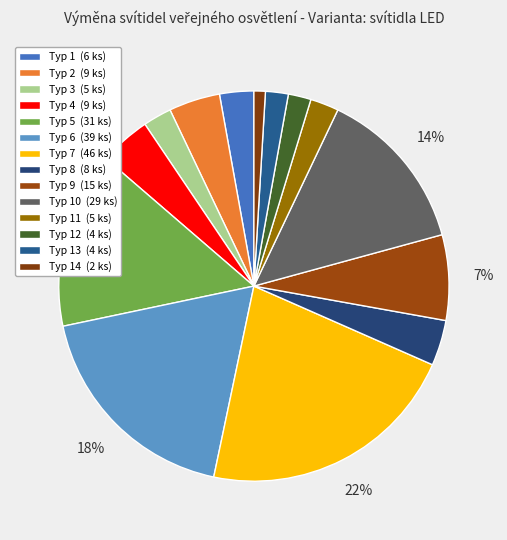

Count the number of slices in the pie.

14